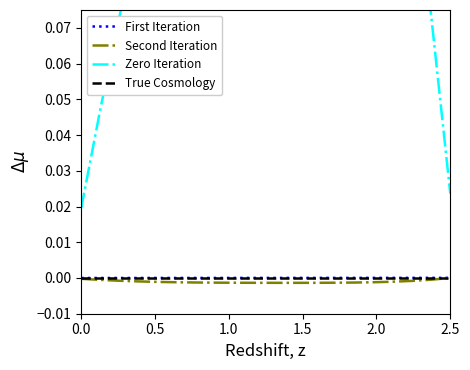

The value of Second Iteration at 2.5 is 0.0. True or false?

True